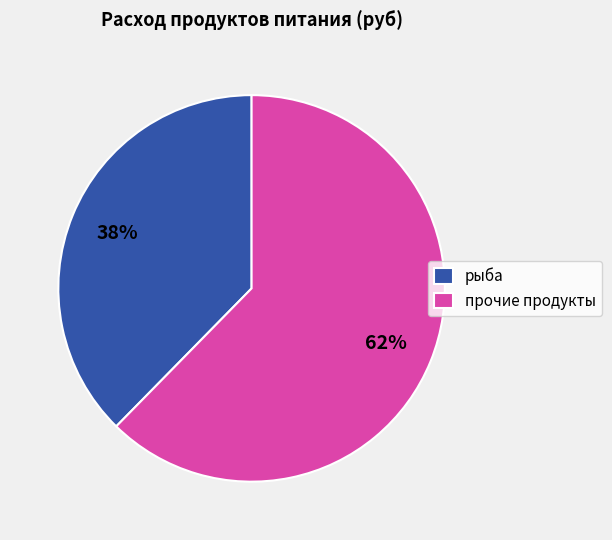

To the nearest percent, what is the average slice percentage?

50%